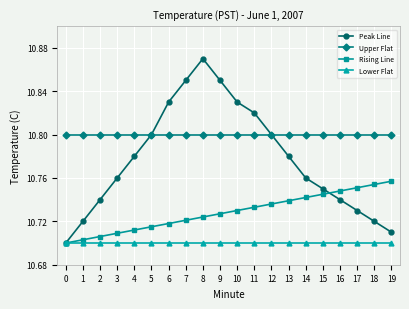

Rank the series by their average value, from lowest to highest.

Lower Flat, Rising Line, Peak Line, Upper Flat